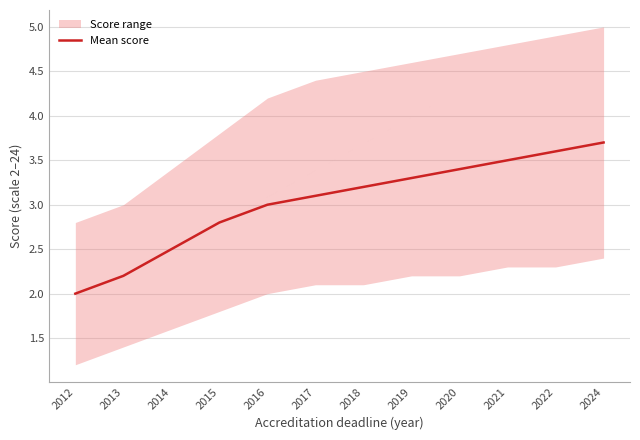

At which label does the data first exceed 3?

2017